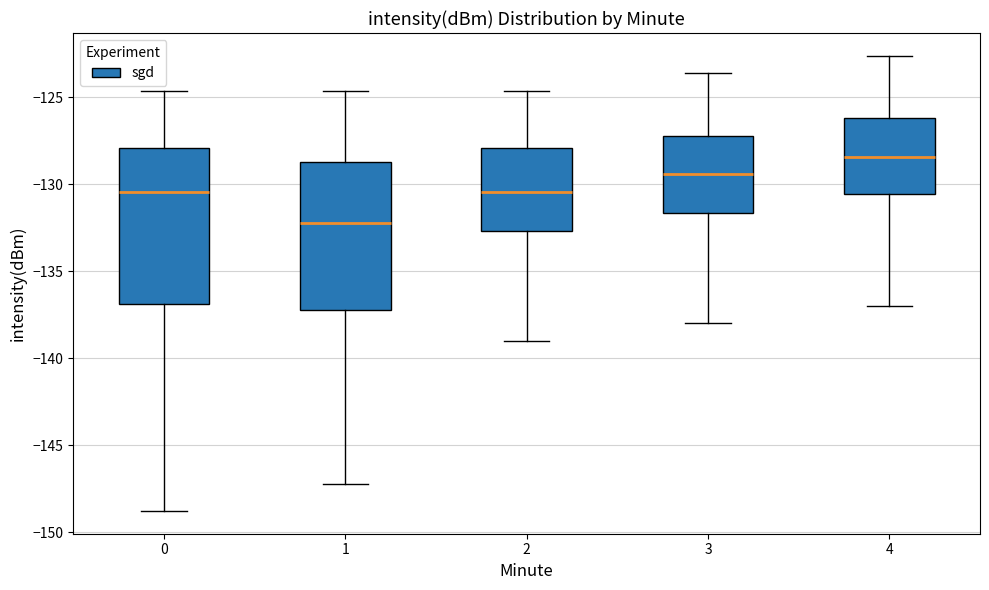

Reading left to right, read every box against the y-axis: the position of its median line, the range the box covers, and the ends of its whiskers. The values are not printed on the chart, so give them approximately, as read against the axis.

0: median -130.5, box -137.0 to -128.0, whiskers -149.0 to -124.5
1: median -132.0, box -137.0 to -128.5, whiskers -147.0 to -124.5
2: median -130.5, box -132.5 to -128.0, whiskers -139.0 to -124.5
3: median -129.5, box -131.5 to -127.0, whiskers -138.0 to -123.5
4: median -128.5, box -130.5 to -126.0, whiskers -137.0 to -122.5